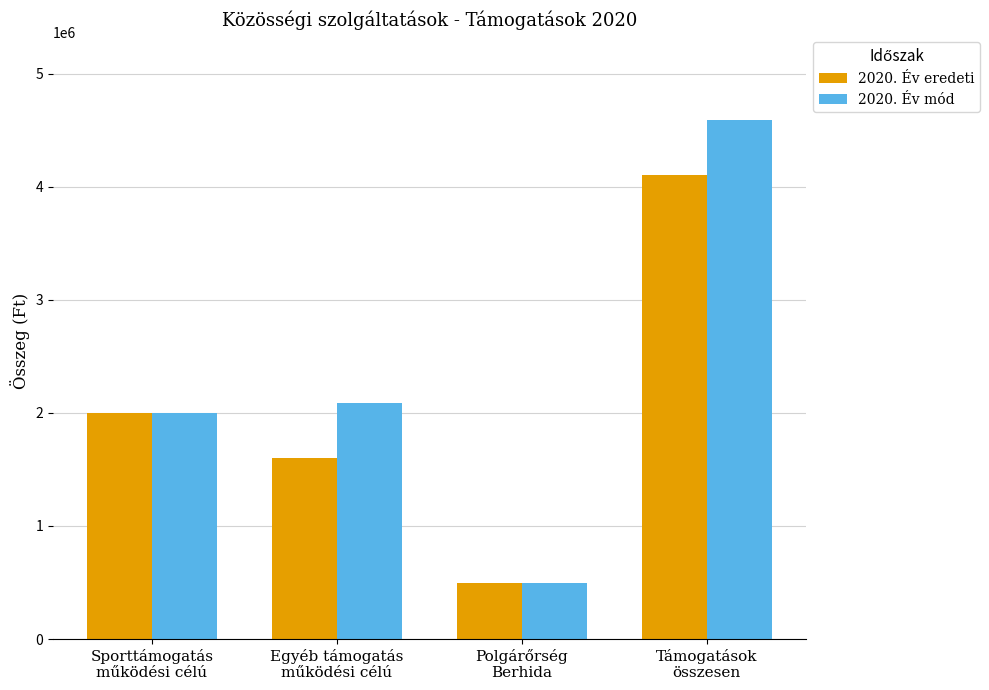

Are the bars horizontal?

No